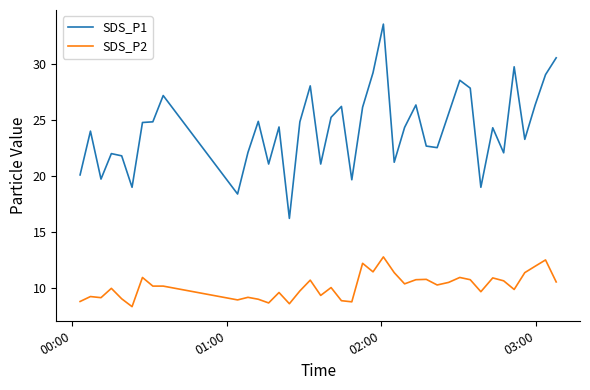

Which series has the largest total across all categories?

SDS_P1